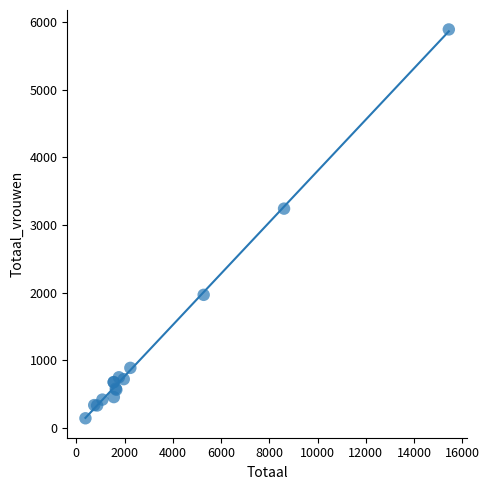

What Y value in the scatter plot is closest to 3018?

3243